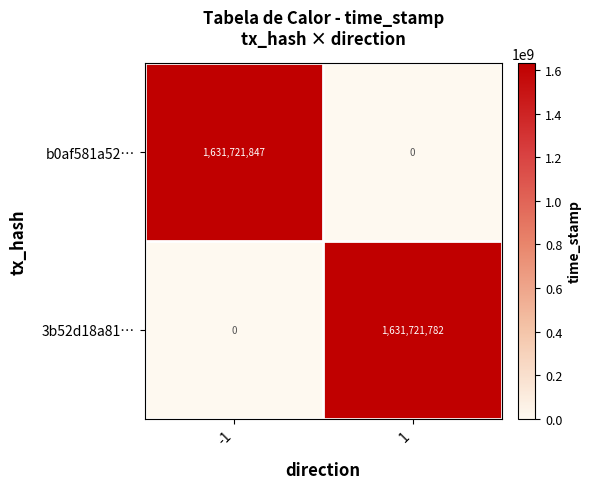

List the series in order of their peak value, lowest first.

3b52d18a81…, b0af581a52…